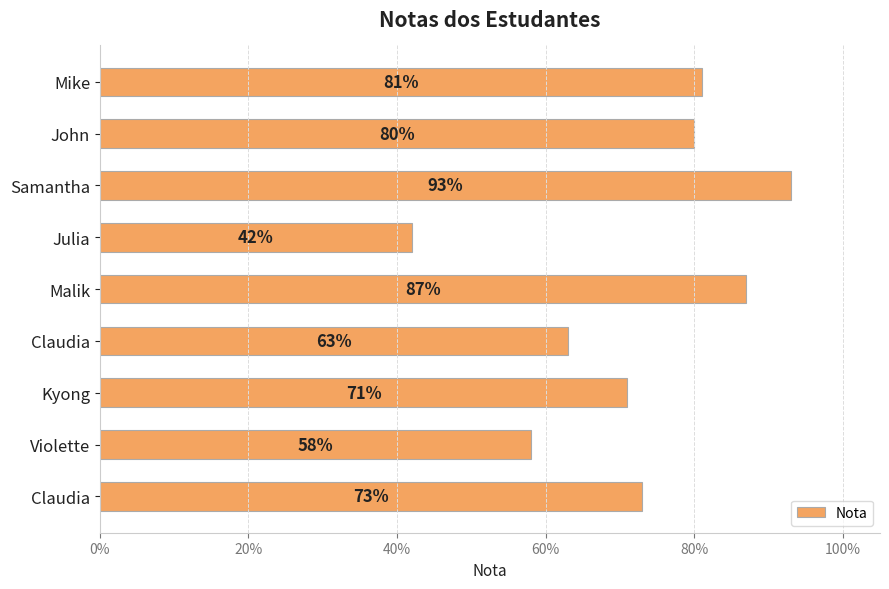

What is the minimum value shown in the chart?

0.4